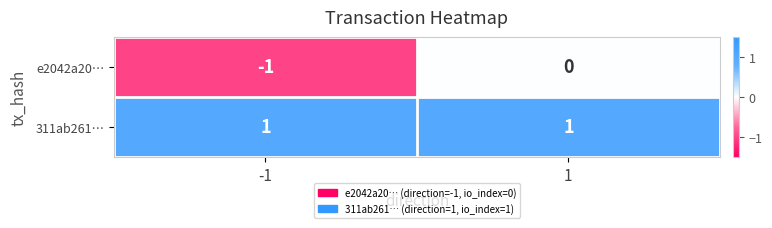

How many categories are shown in the chart?

2